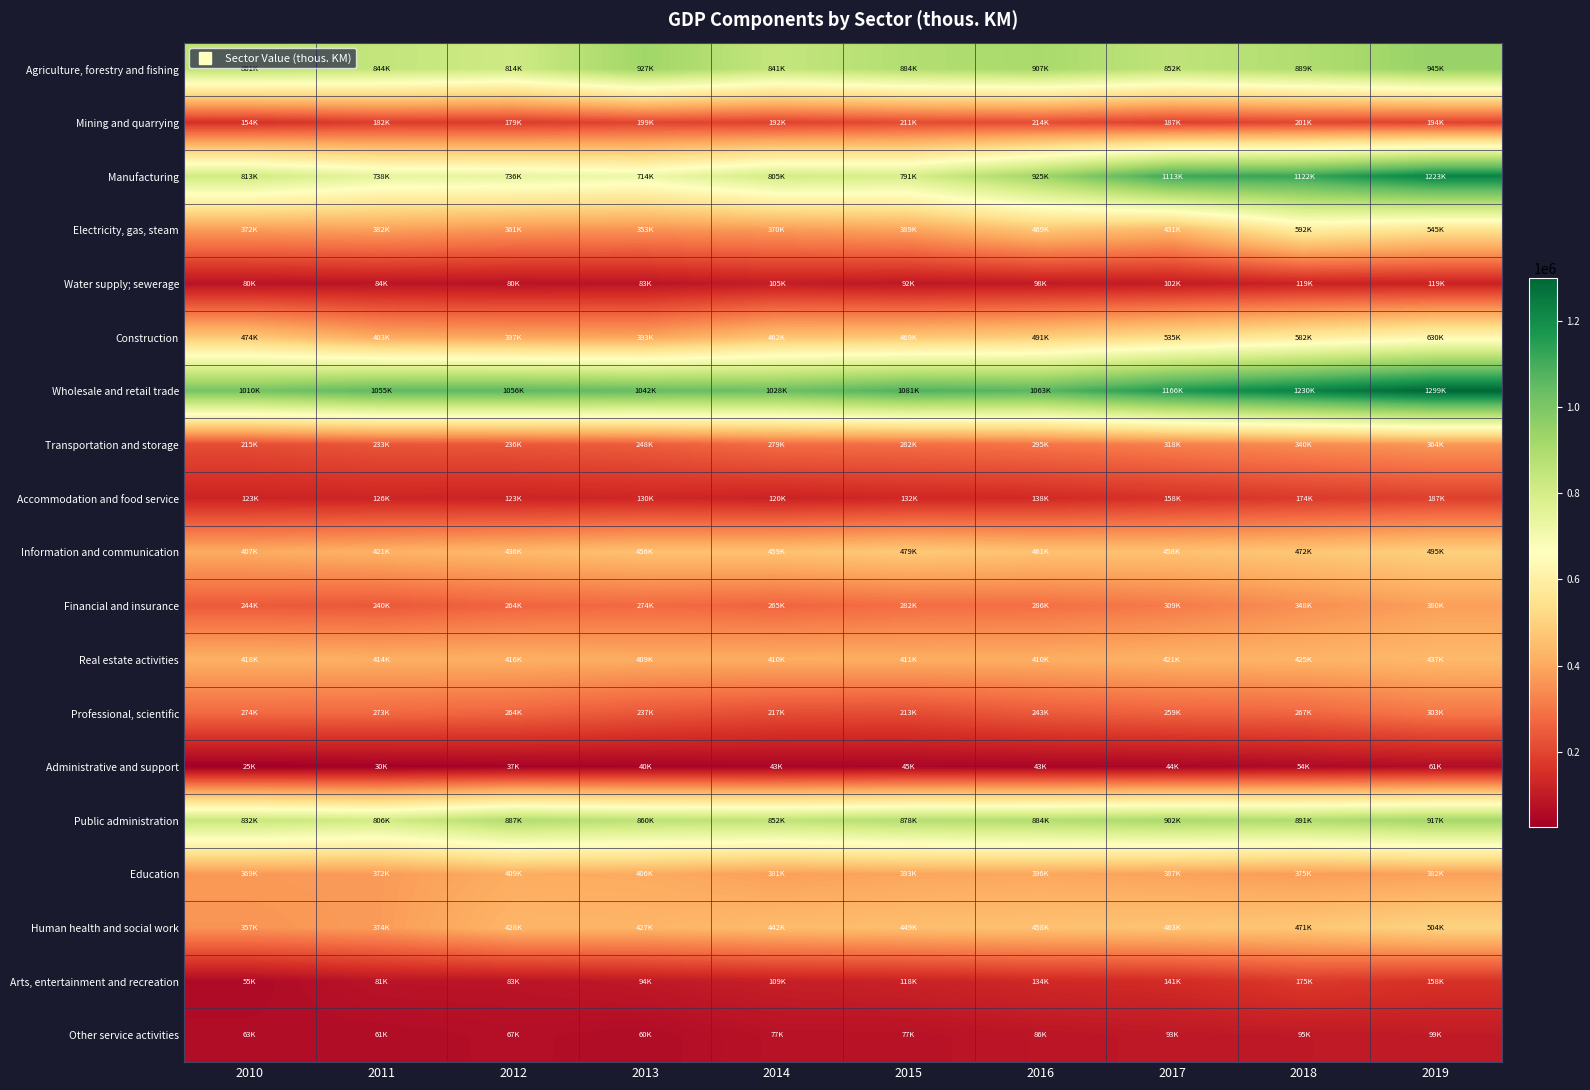

What is the total value across all series at 2010?

7156046